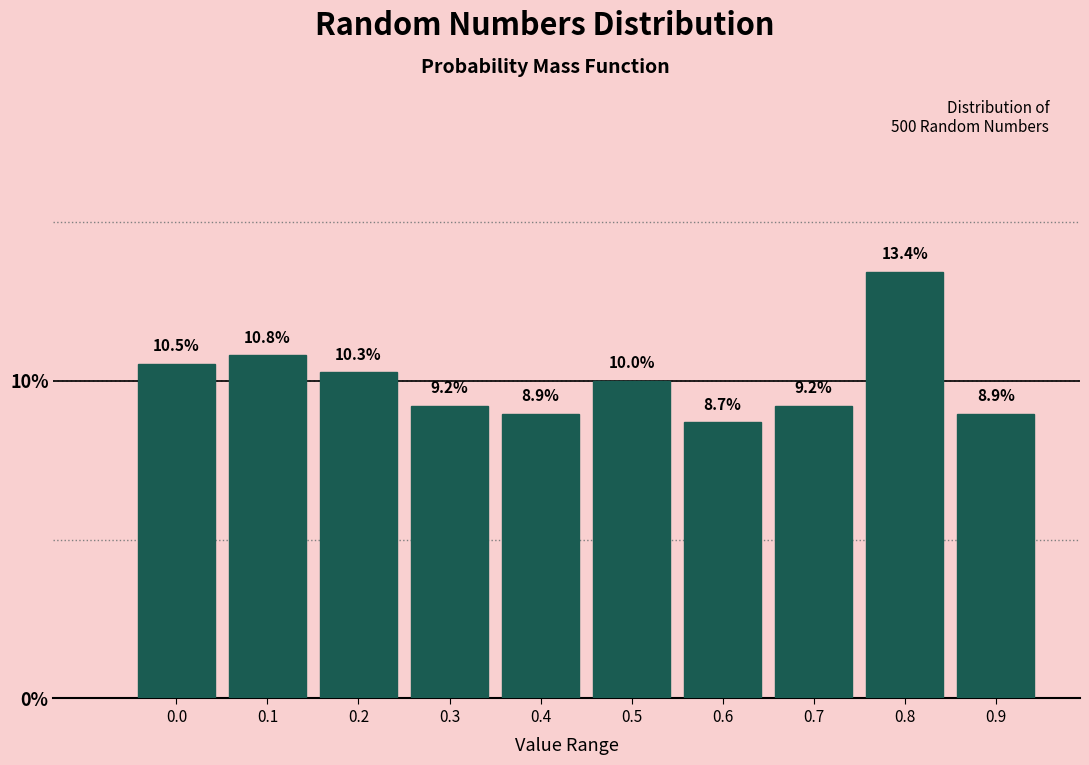

Reading left to right, extract all data points from this chart.

0.0=10.5	0.1=10.8	0.2=10.3	0.3=9.2	0.4=8.9	0.5=10.0	0.6=8.7	0.7=9.2	0.8=13.4	0.9=8.9